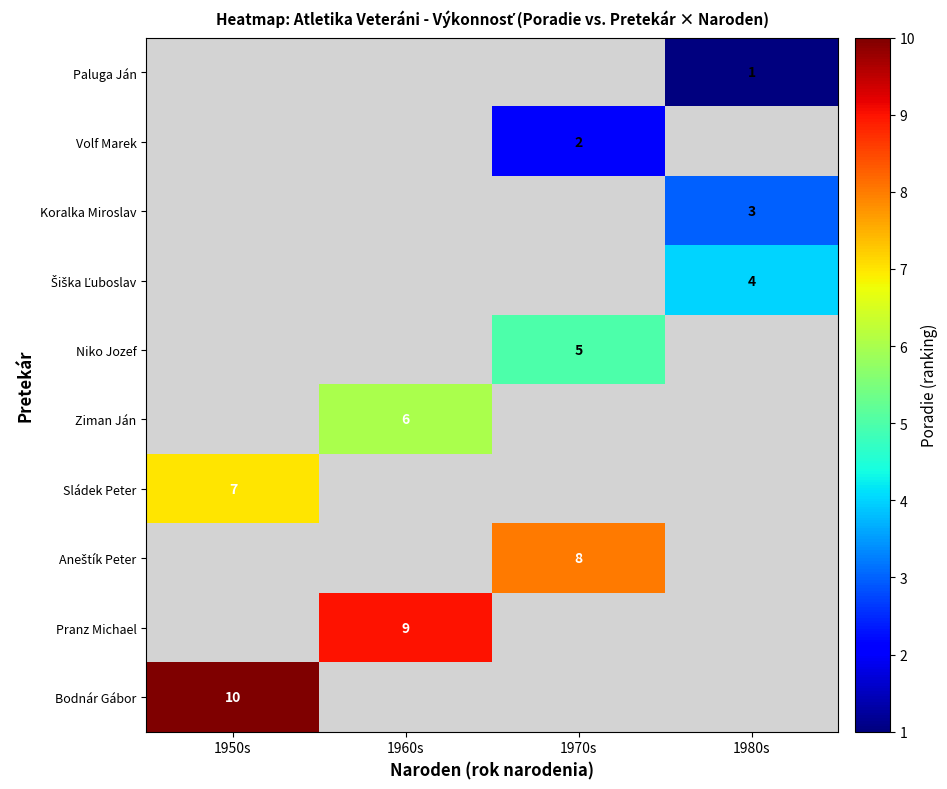

The value of Niko Jozef at 1970s is 5. True or false?

True